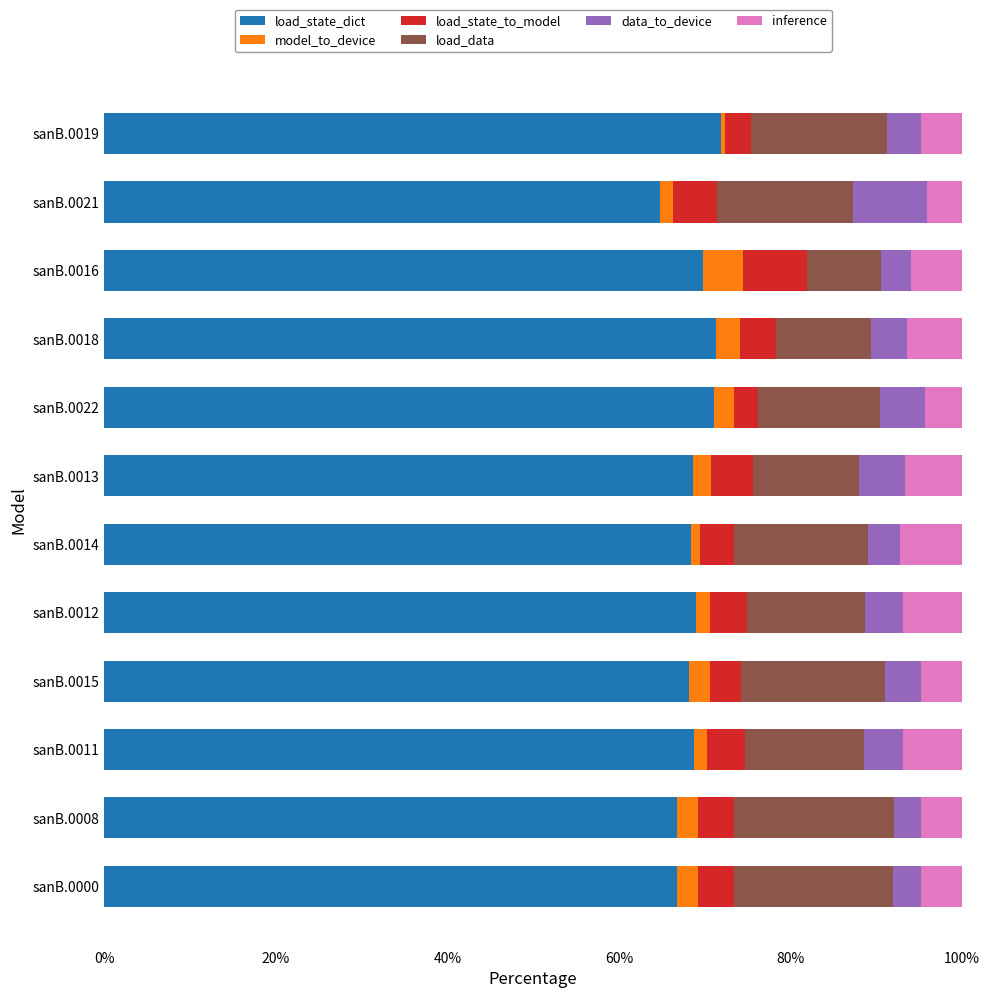

How many data points does each series have?

12